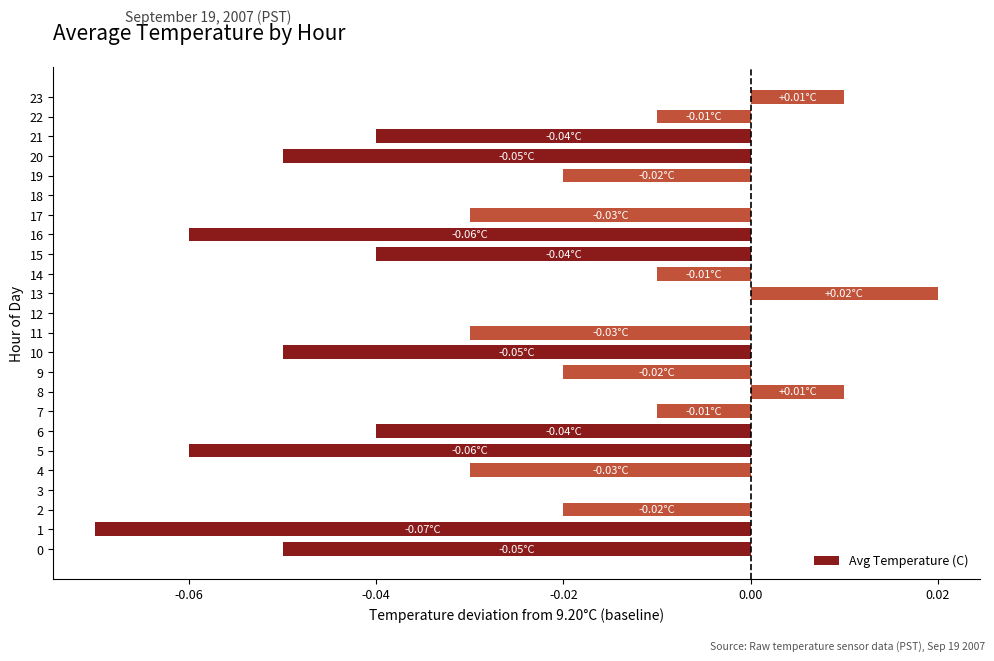

What is the sum of all values?

-0.6